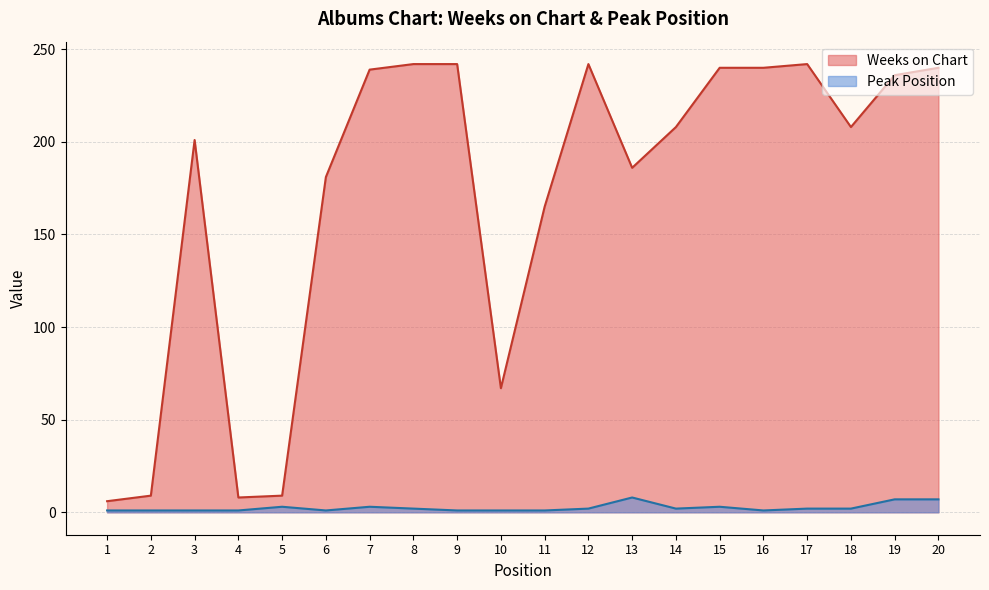

What is the average value of the Weeks on Chart series?

171